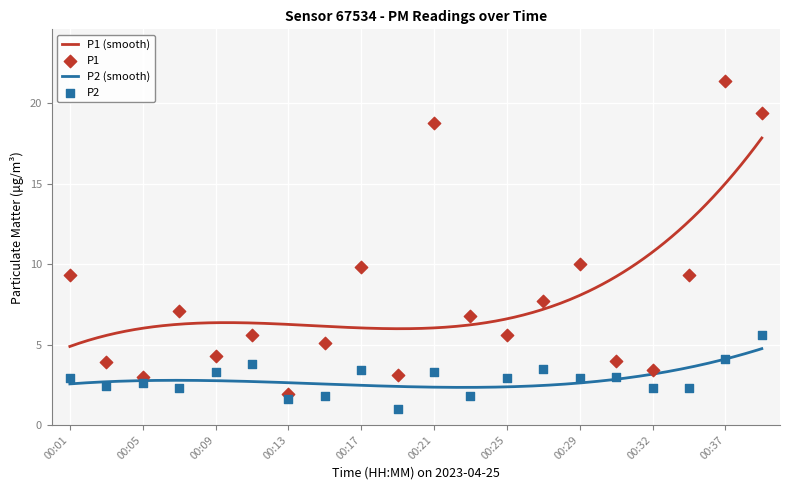

Is the value of P2 at 00:23 greater than the value of P1 at 00:13?

No